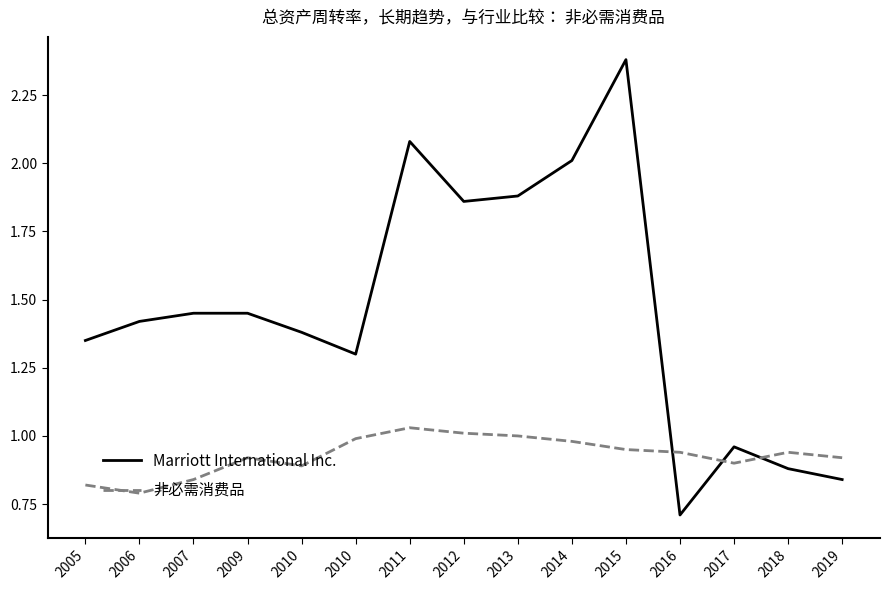

Is this an area chart (filled region under the line)?

No